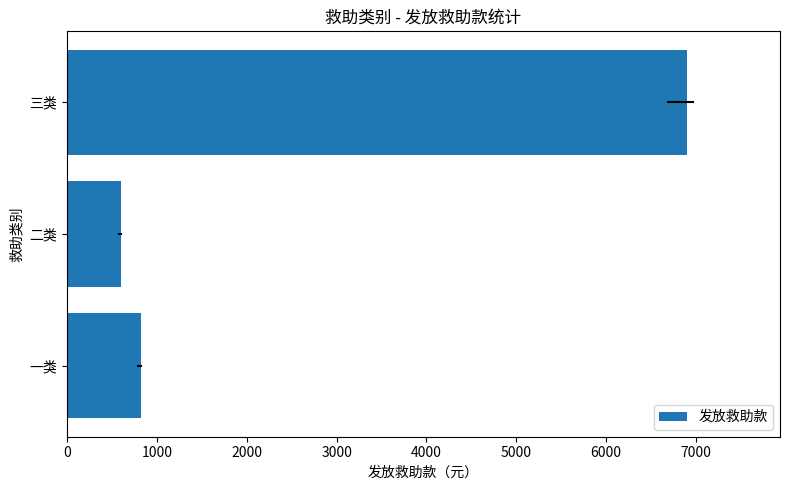

The chart shows a value of 10250 at 三类. True or false?

False